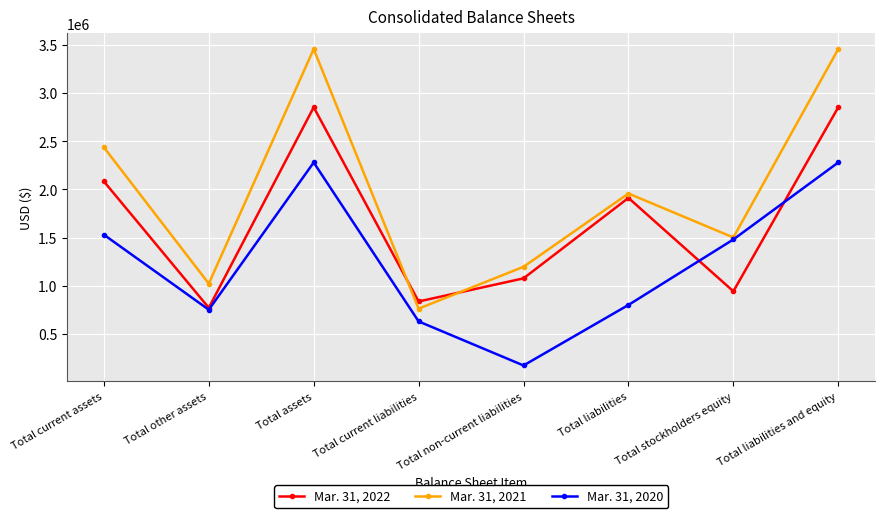

At how many categories does at least one series exceed 2384812?

3